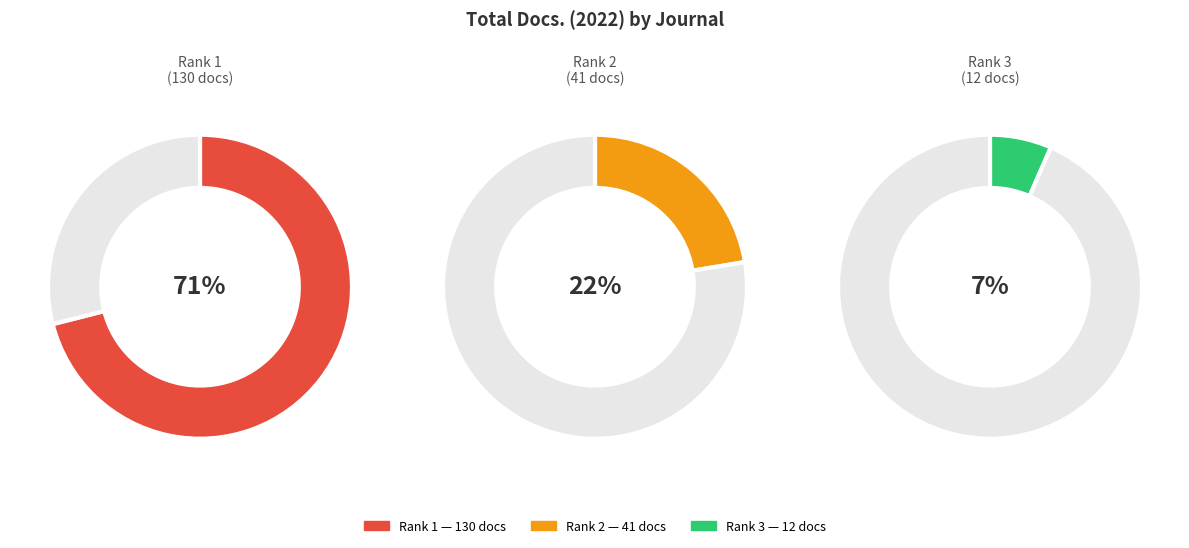

Is there any slice that represents more than half of the pie?

Yes